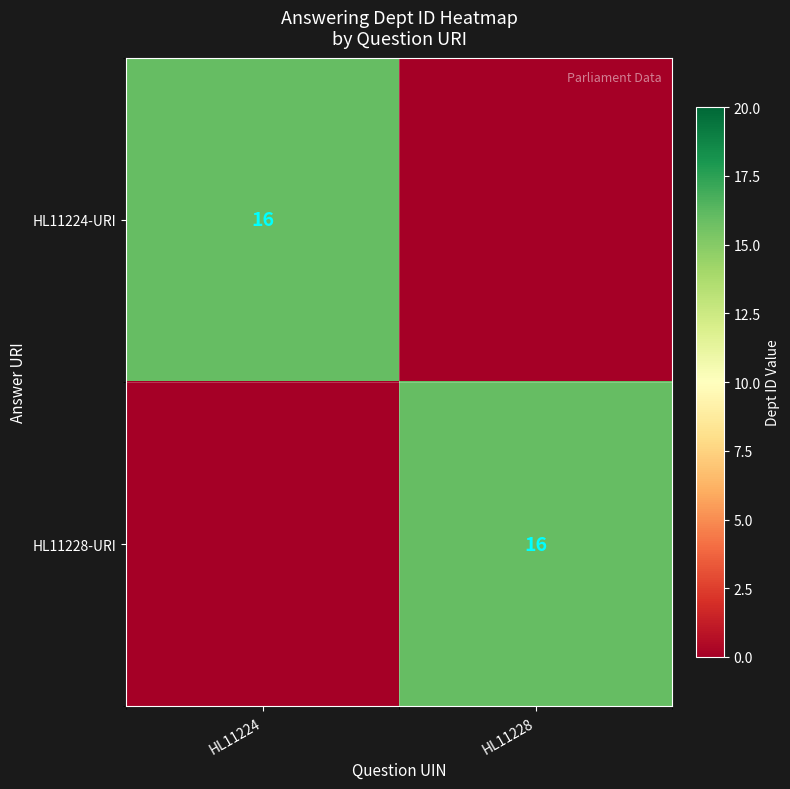

The value of HL11224-URI at HL11224 is 16. True or false?

True